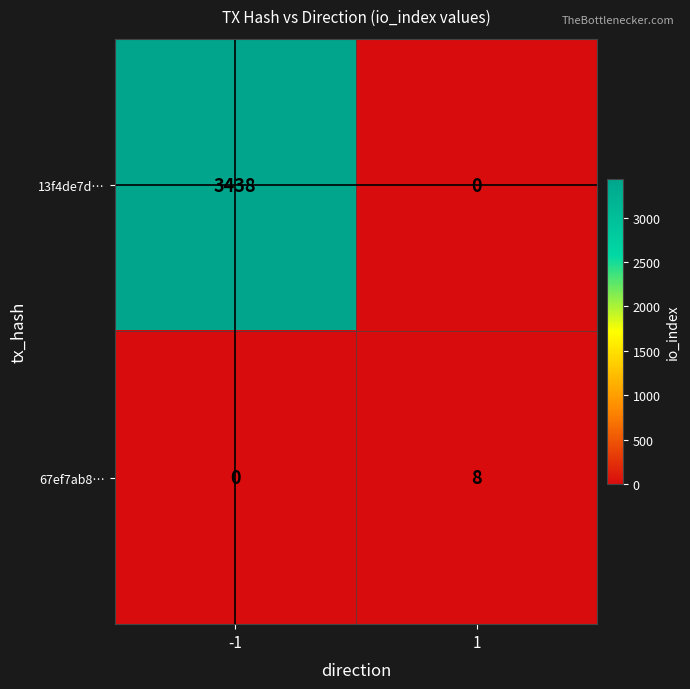

At which category is the sum across all series the highest?

-1